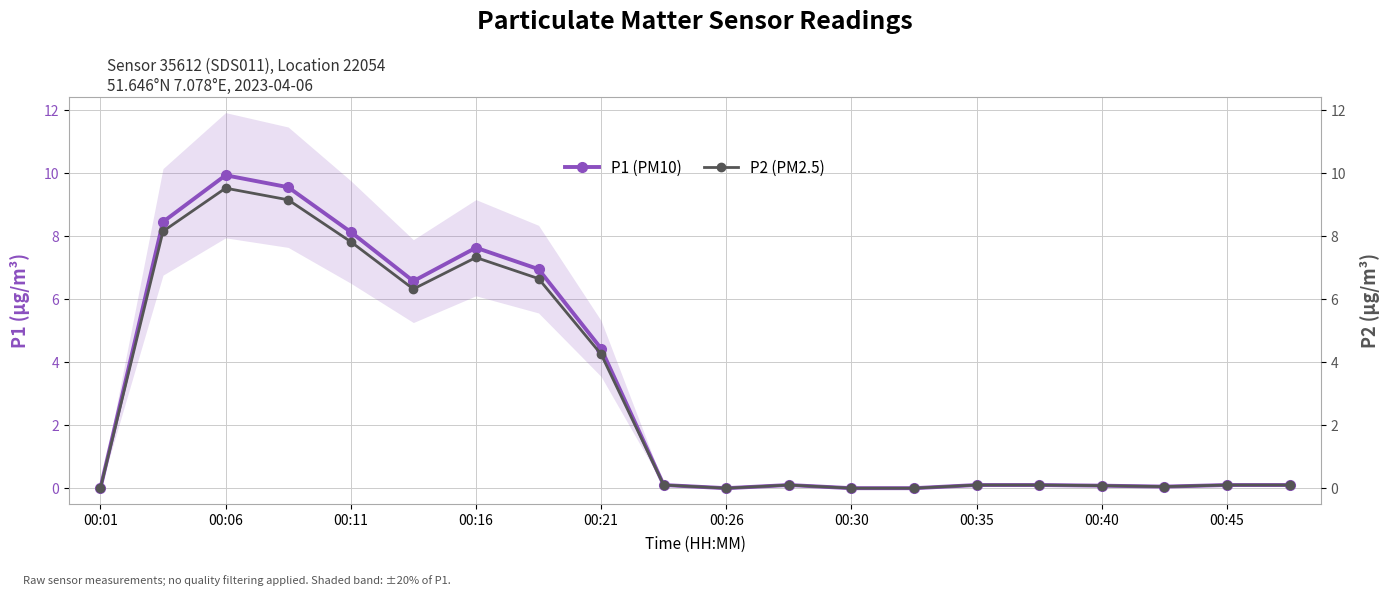

True or false: P1 (PM10) and P2 (PM2.5) cross at least once.

False